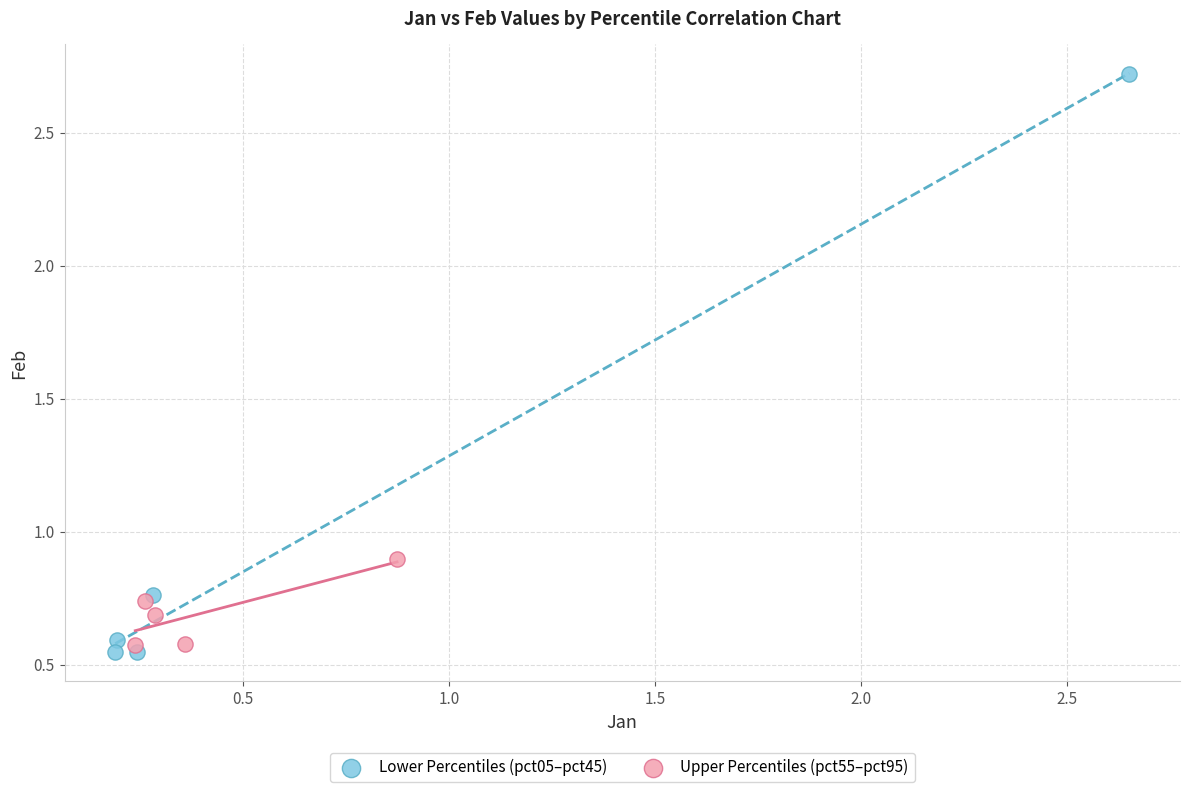

Which series has the widest spread of Y values?

Lower Percentiles (pct05–pct45)